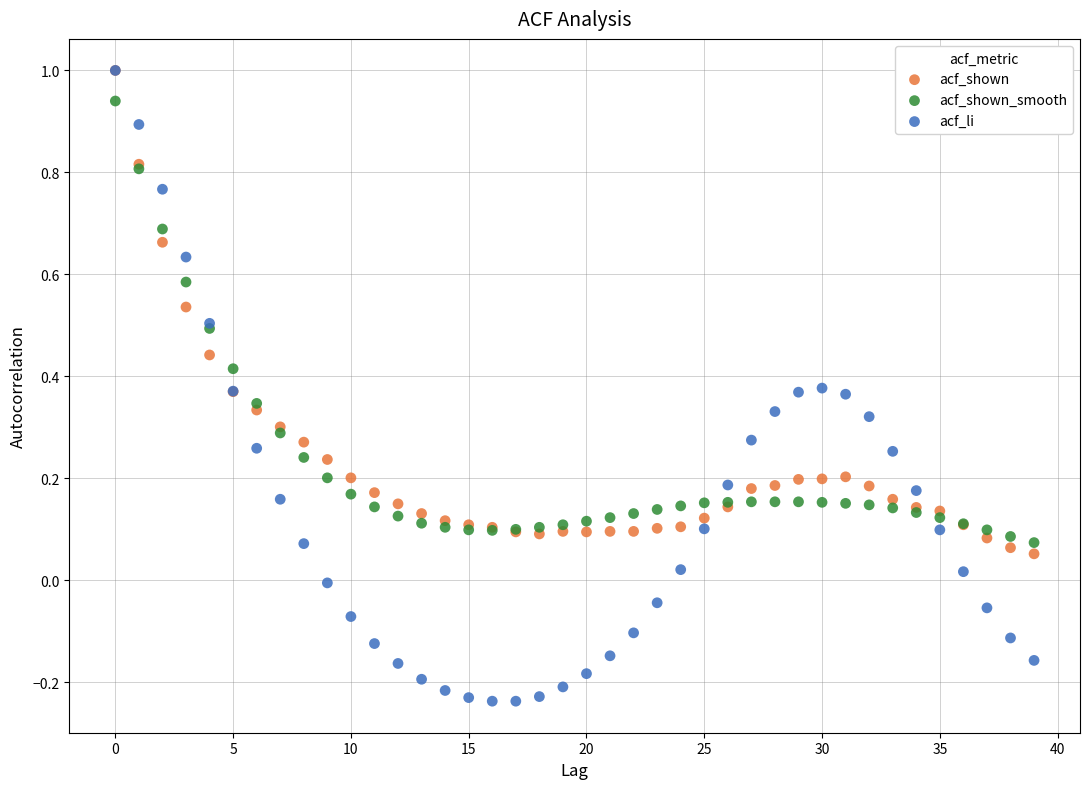

Which series contains the lowest Y value?

acf_li